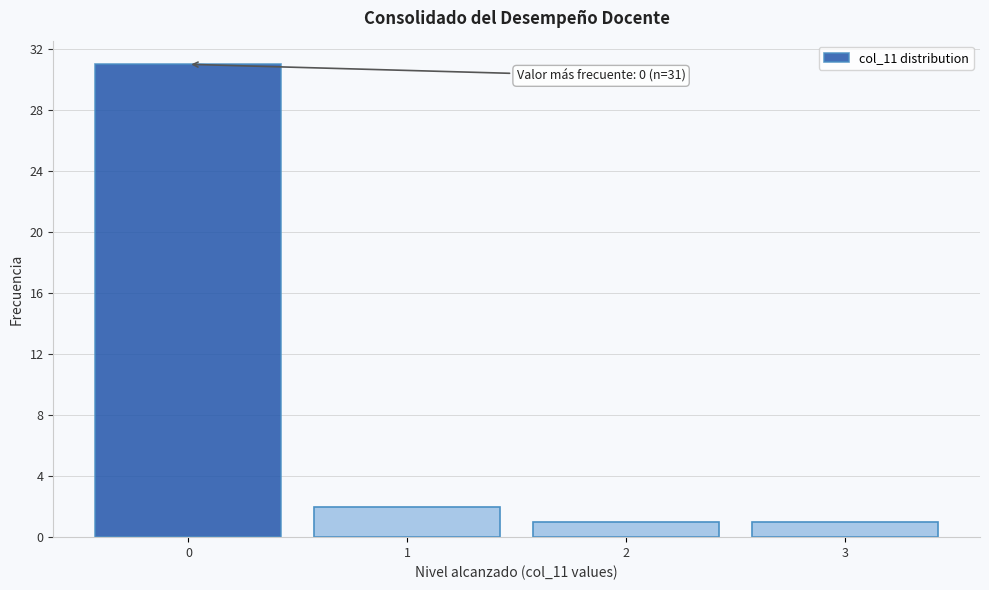

Over which range of the x-axis is the bar tallest?

-0.5 to 0.5